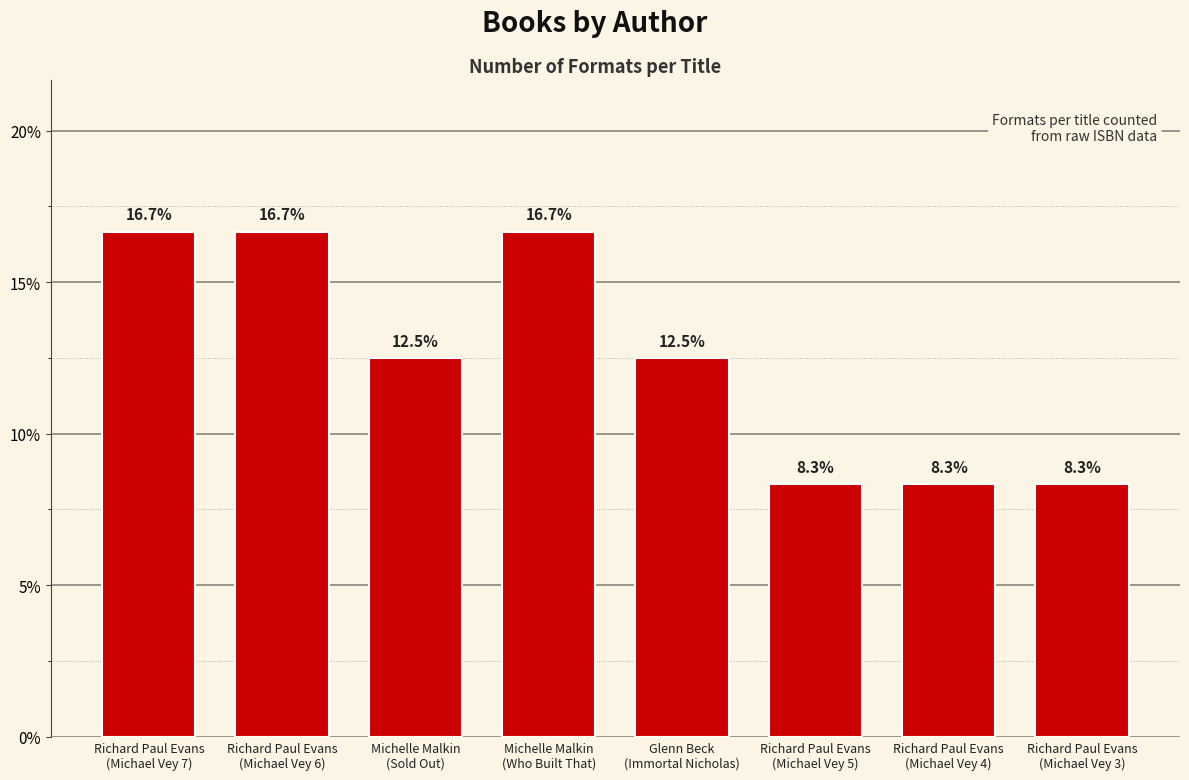

Reading left to right, list all the values displayed in this chart.

Richard Paul Evans
(Michael Vey 7)=16.7	Richard Paul Evans
(Michael Vey 6)=16.7	Michelle Malkin
(Sold Out)=12.5	Michelle Malkin
(Who Built That)=16.7	Glenn Beck
(Immortal Nicholas)=12.5	Richard Paul Evans
(Michael Vey 5)=8.3	Richard Paul Evans
(Michael Vey 4)=8.3	Richard Paul Evans
(Michael Vey 3)=8.3